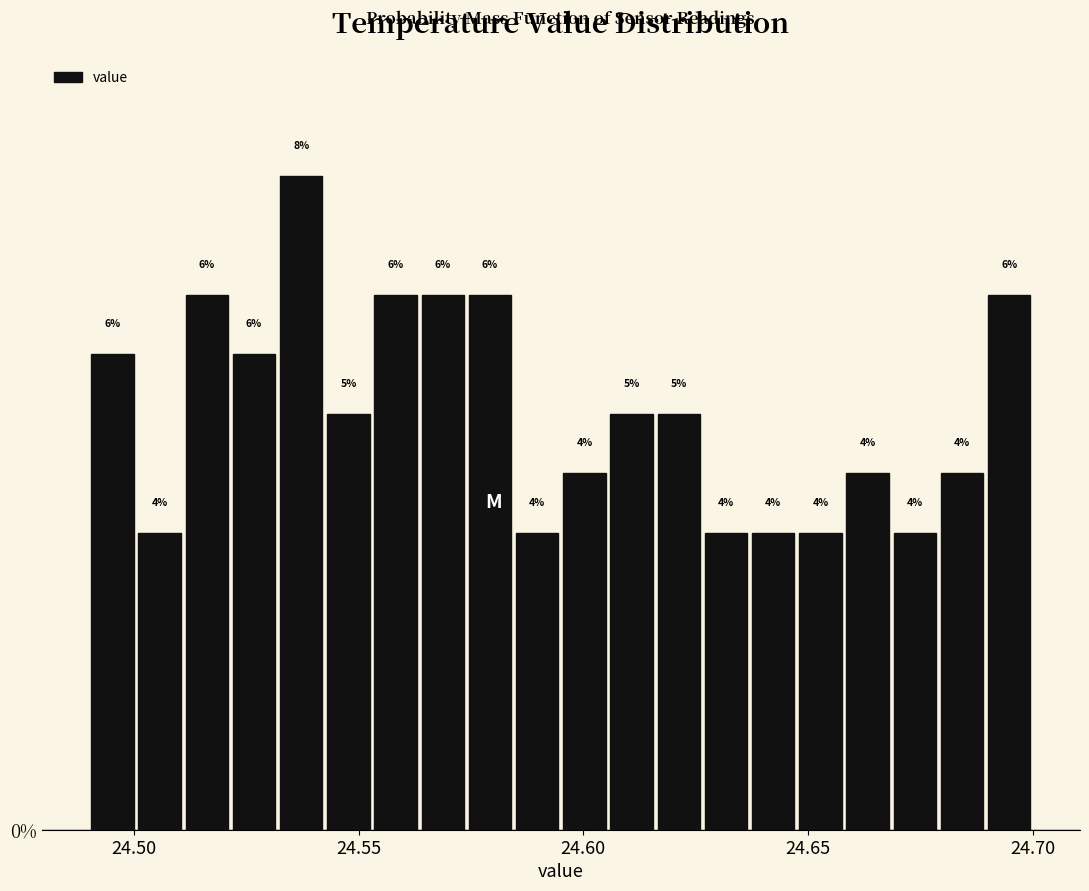

Around what value on the x-axis is the tallest bar? Give the approximate position of its centre, as read against the axis.

24.535